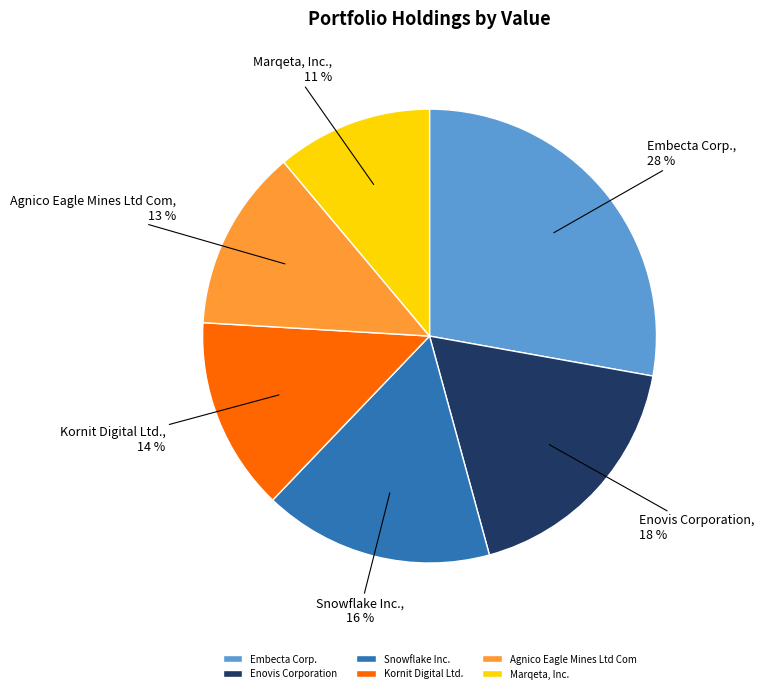

To the nearest percent, what percentage of the pie is Marqeta, Inc.?

11%